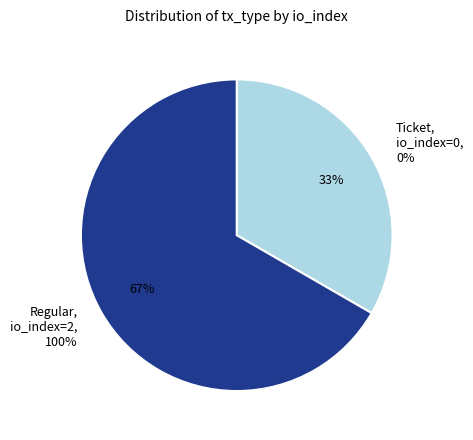

Count the number of slices in the pie.

2